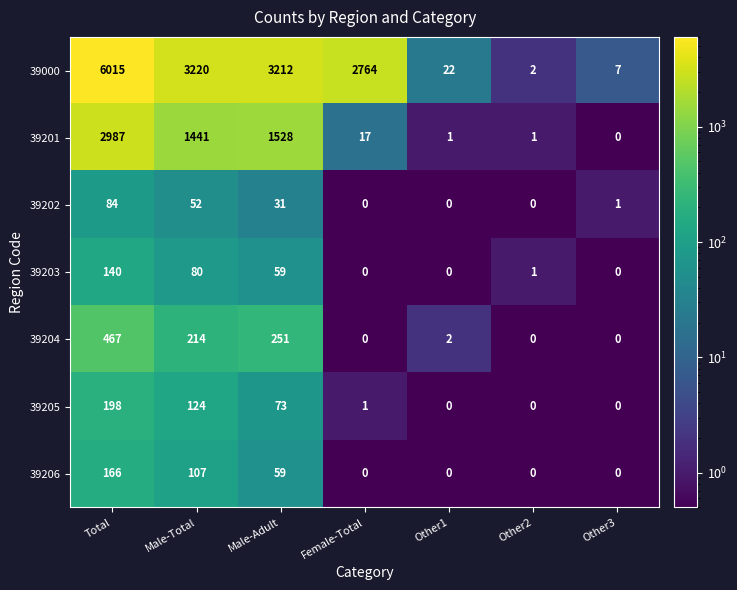

What is the average value of the 39202 series?

24